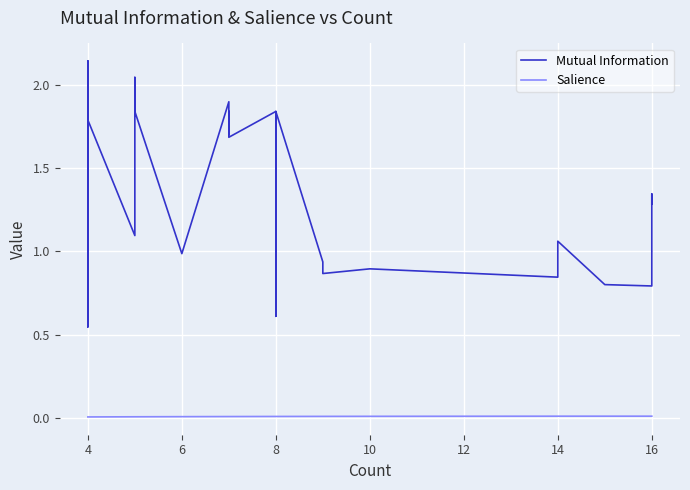

Between 16 and 27, which series saw the biggest shift?

Mutual Information